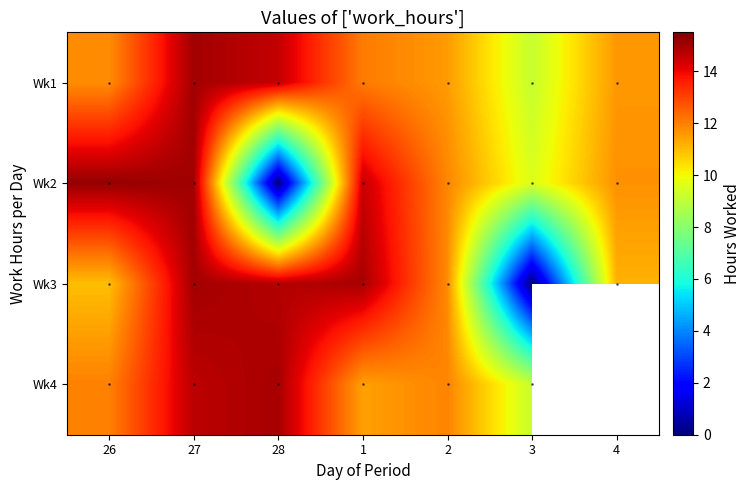

The value of Wk2 at 1 is 22.8. True or false?

False